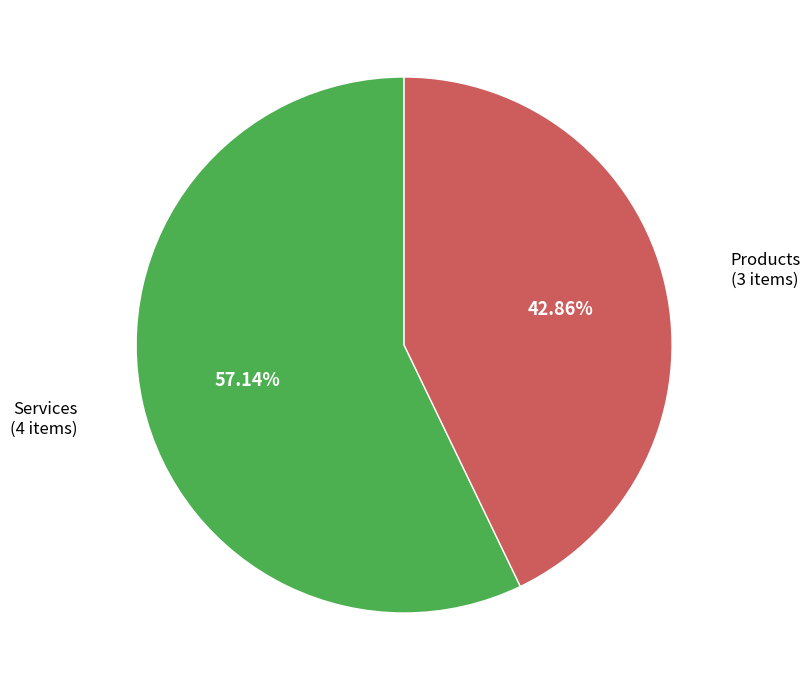

Is there a majority slice in this chart?

Yes